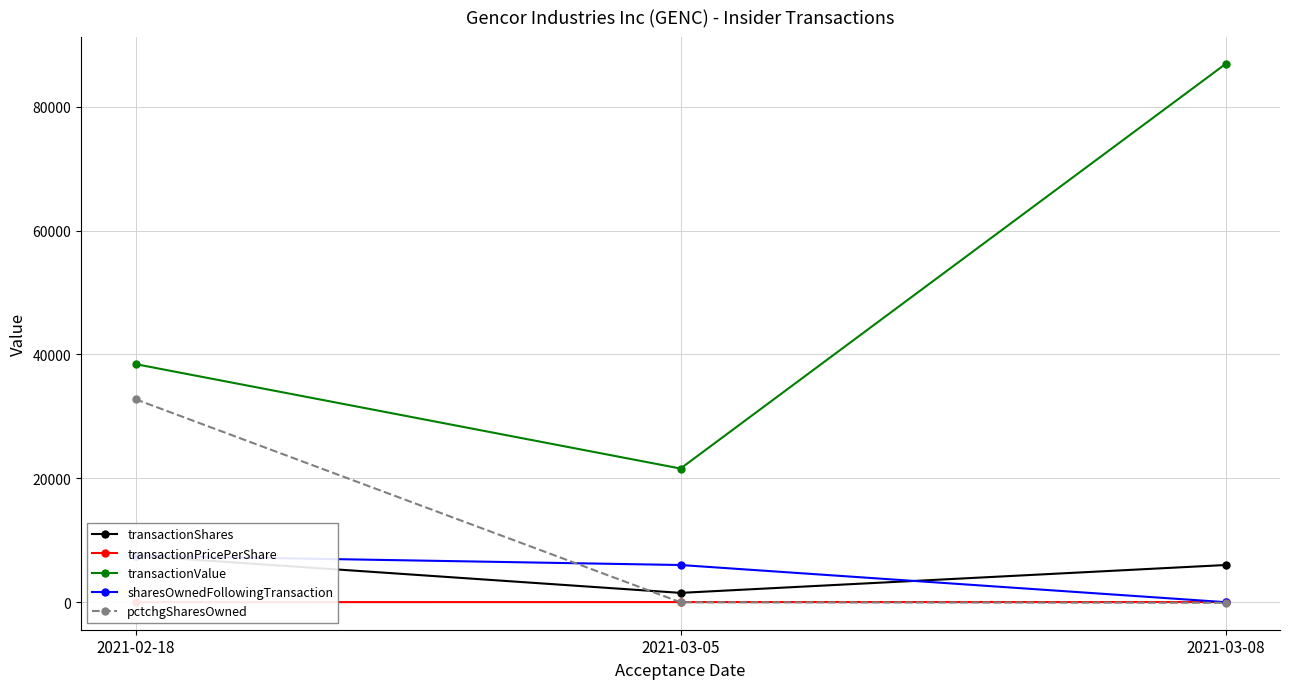

Is this an area chart (filled region under the line)?

No